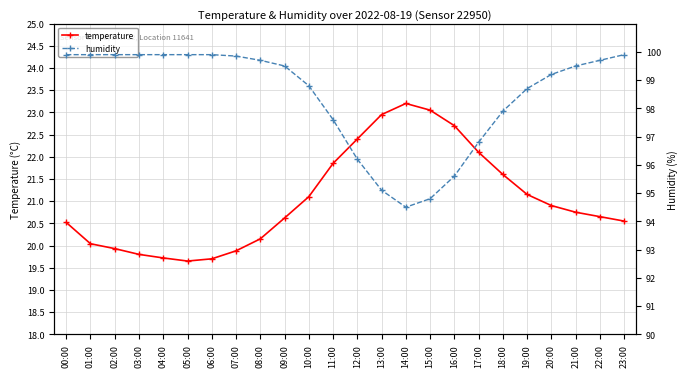

True or false: temperature and humidity cross at least once.

False